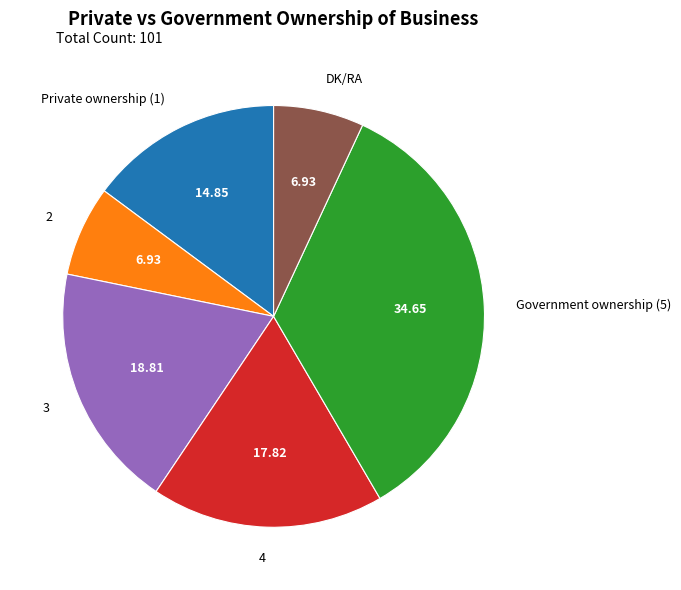

How many segments does this pie chart have?

6